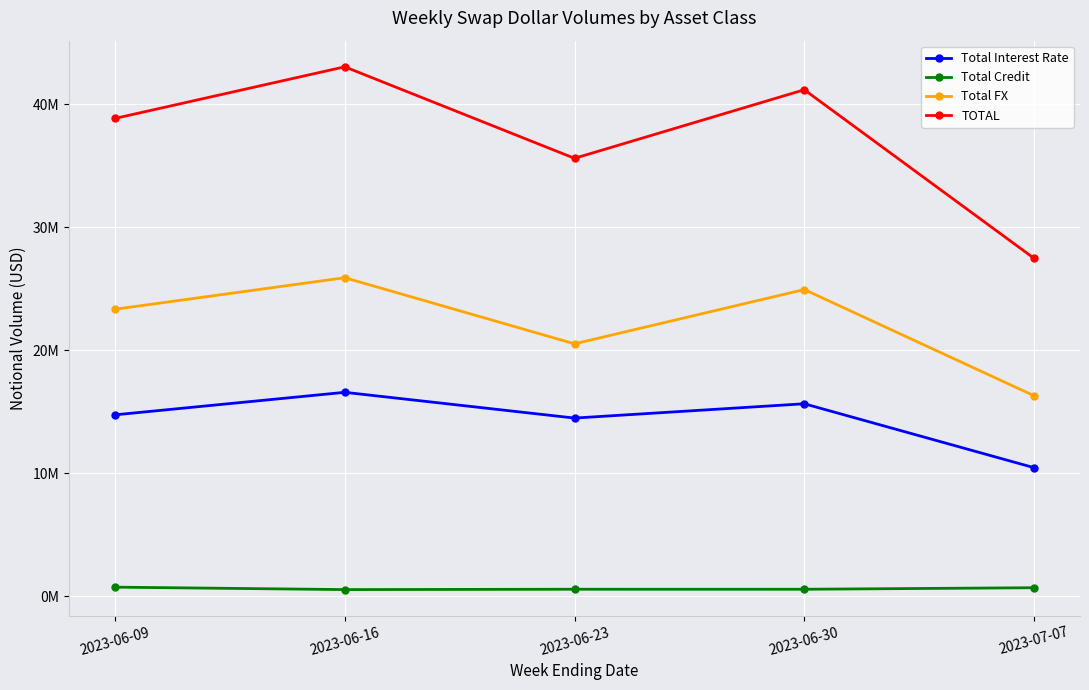

List the series in order of their overall mean, highest first.

TOTAL, Total FX, Total Interest Rate, Total Credit